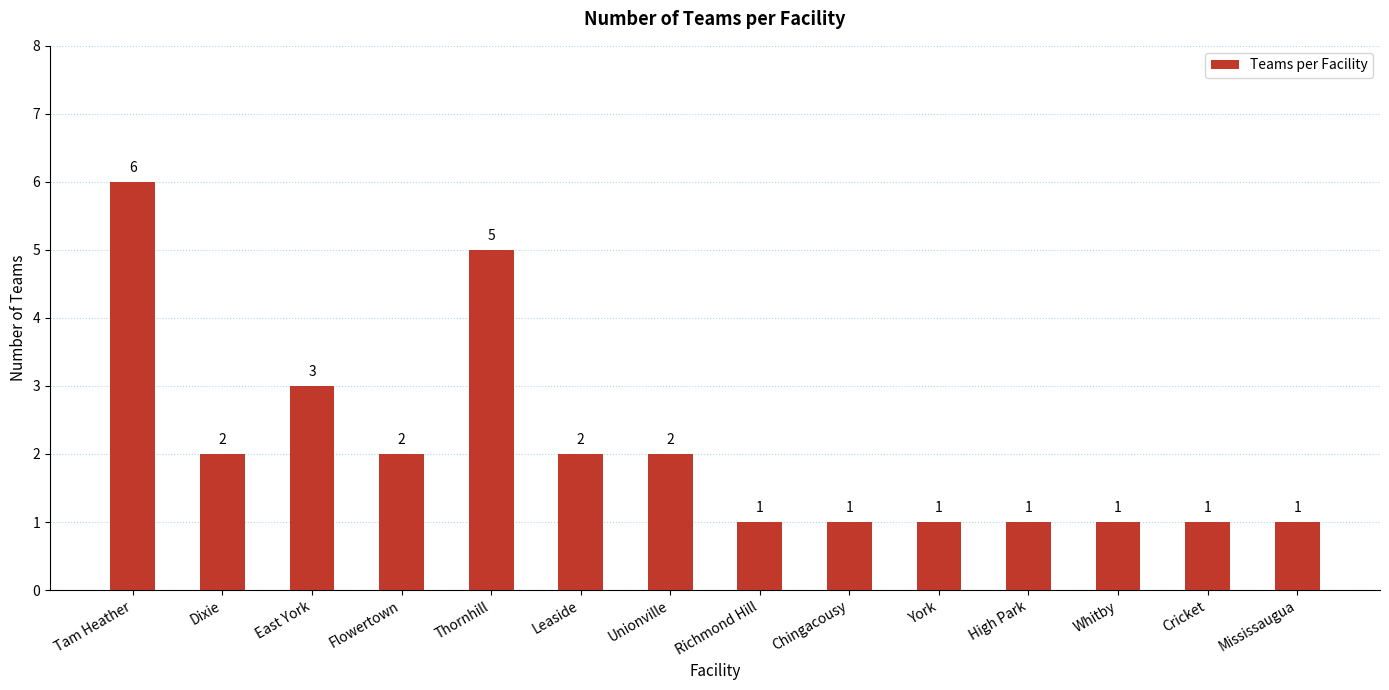

What value does the data have at Dixie?

2